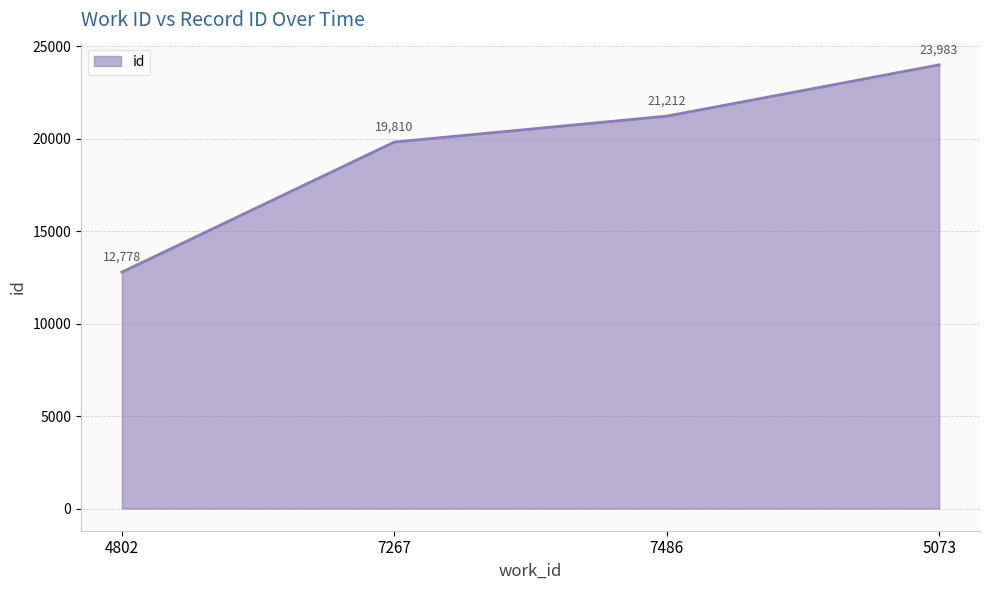

Reading right to left, extract all data points from this chart.

23983	21212	19810	12778